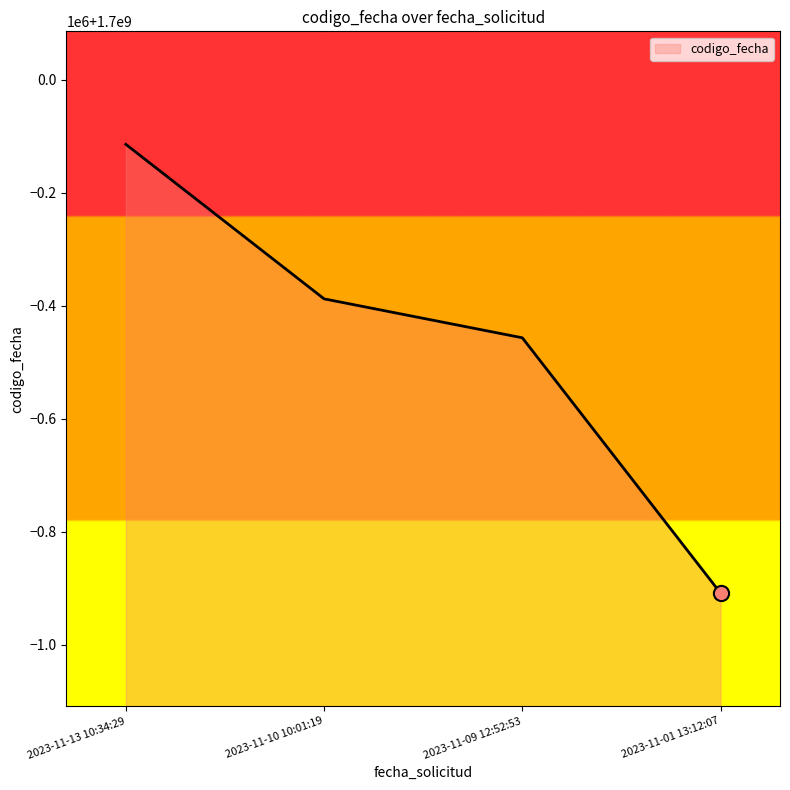

Is this an area chart (filled region under the line)?

Yes